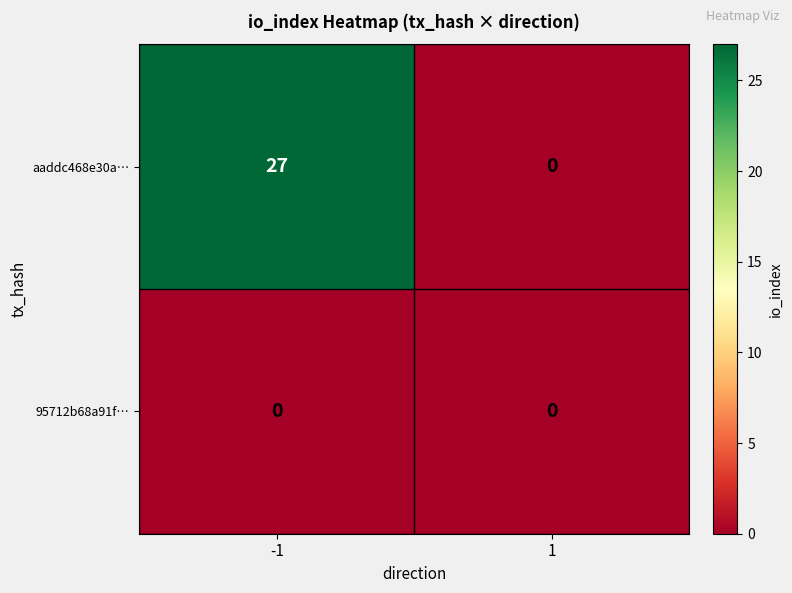

What is the difference between the aaddc468e30a… values at 1 and -1?

27